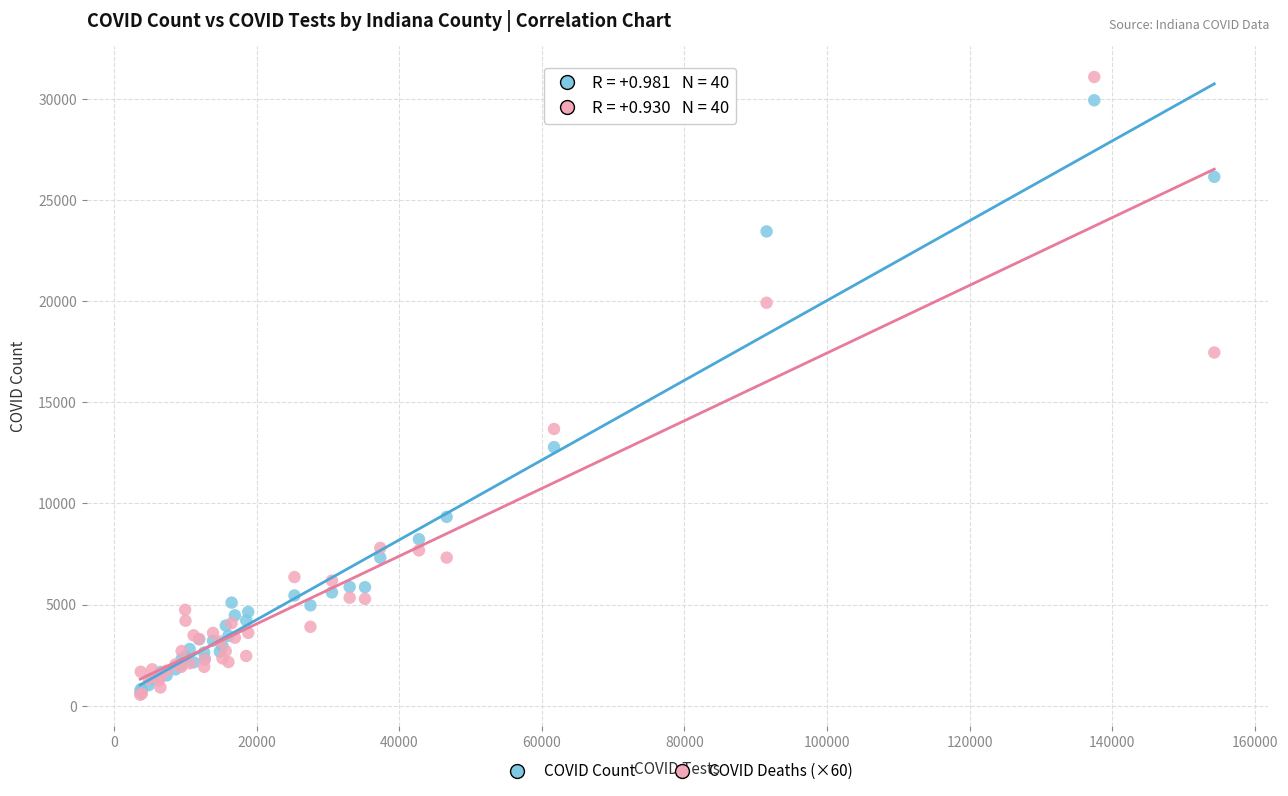

What are all the series names shown in the legend?

COVID Count, COVID Deaths (×60)